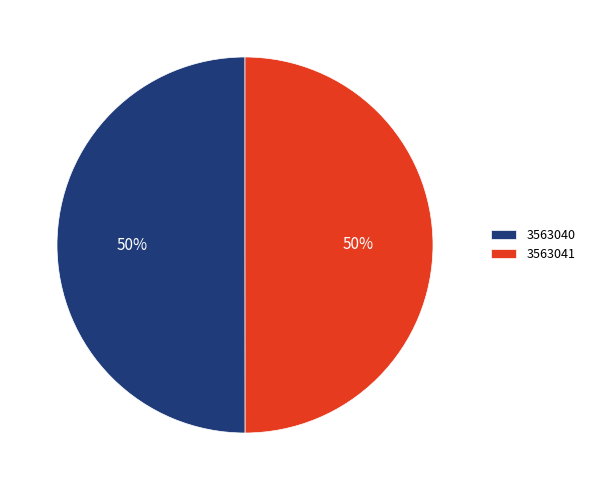

Is it true that 3563040 is 57% of the pie?

False